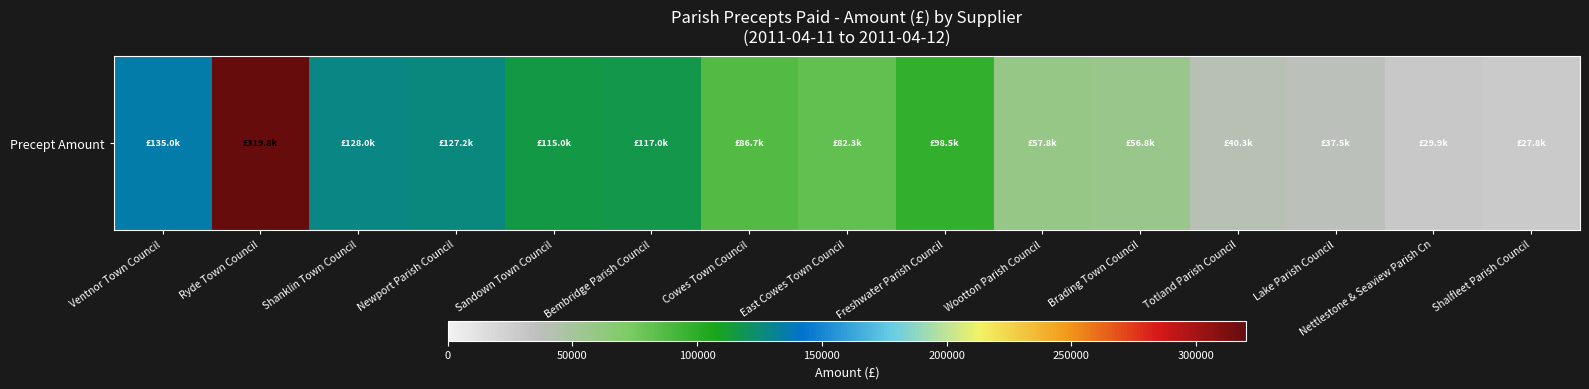

What is the average value?

97308.6